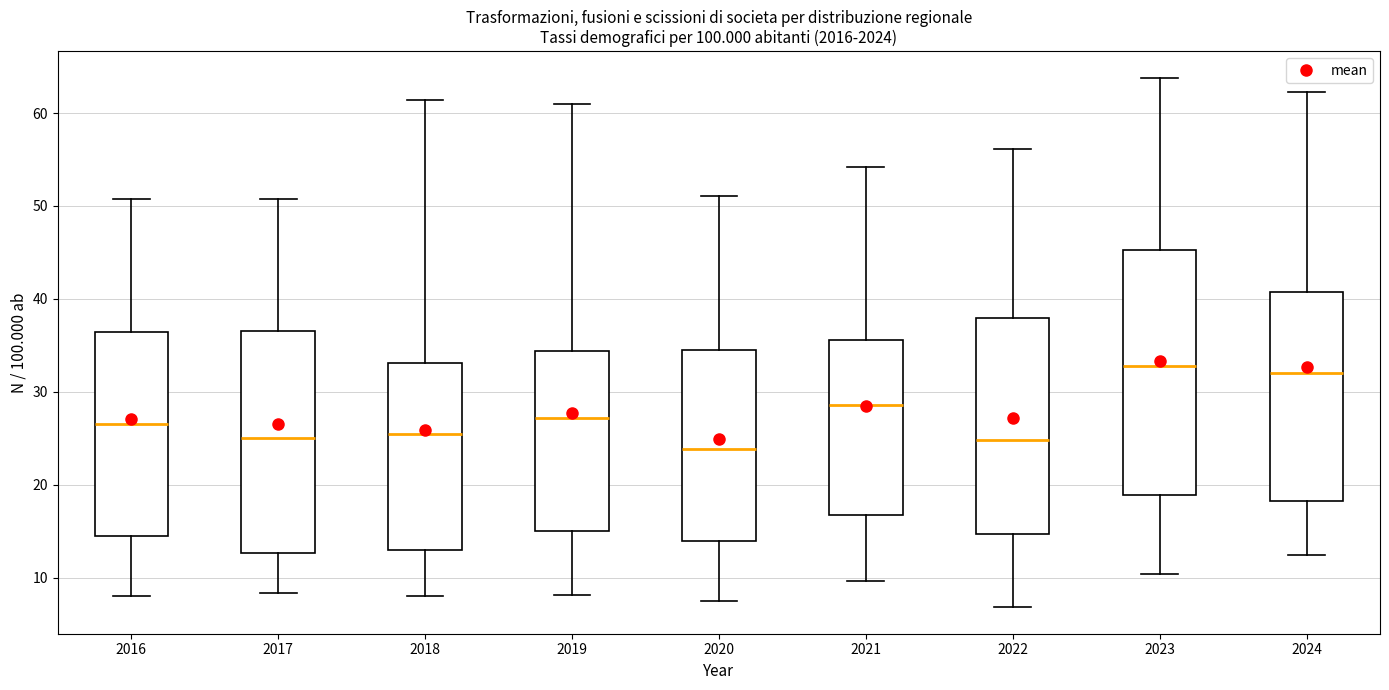

Comparing the boxes themselves (not the whiskers), which one is the tallest?

2023